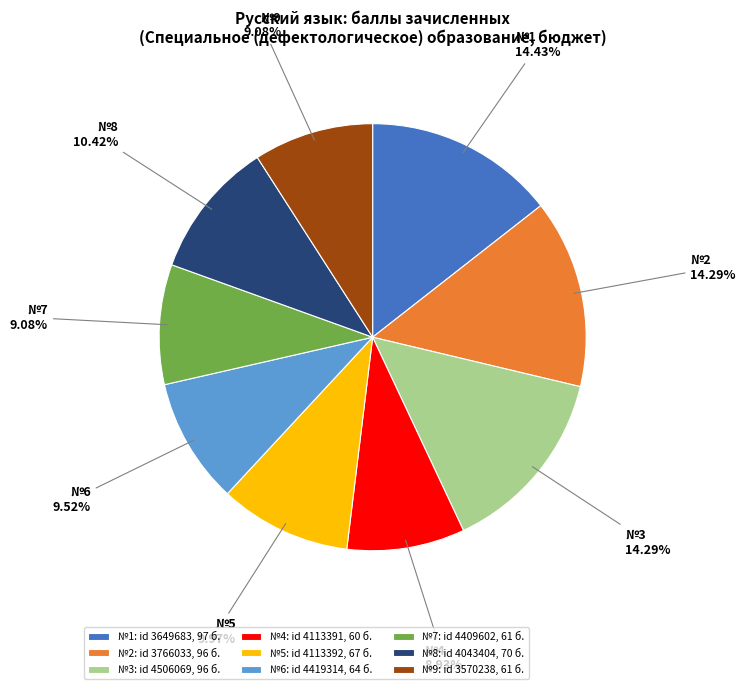

Does №9: id 3570238, 61 б. represent more than half of the total?

No